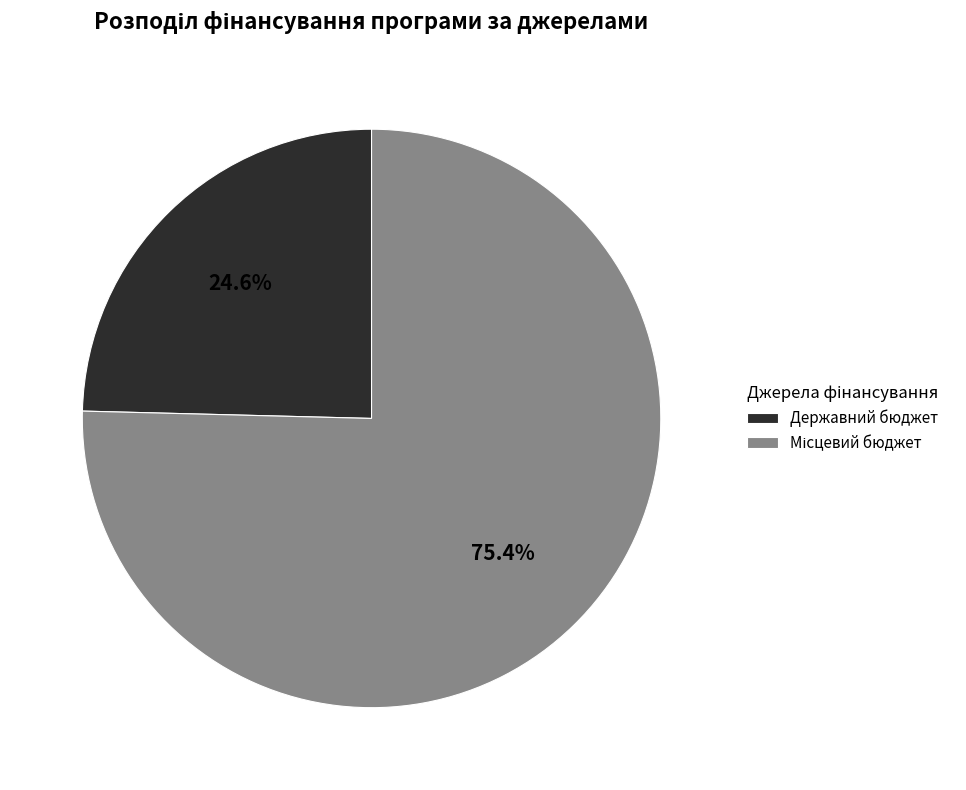

How many slices are in this pie chart?

2